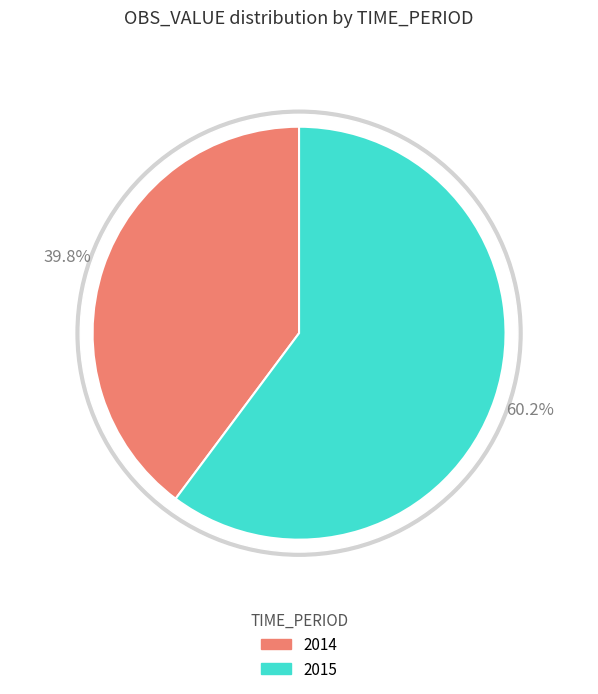

What percentage is the 2014 slice, to the nearest percent?

40%